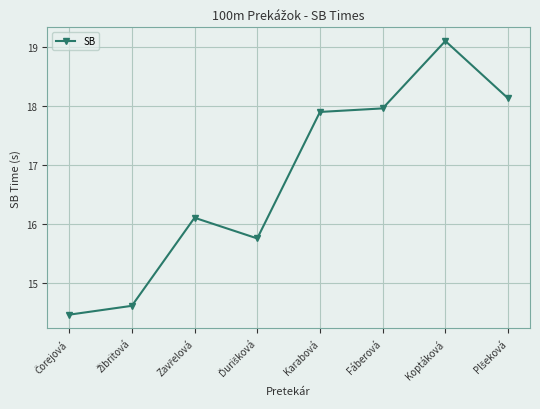

The chart shows a value of 18.0 at Fáberová. True or false?

True